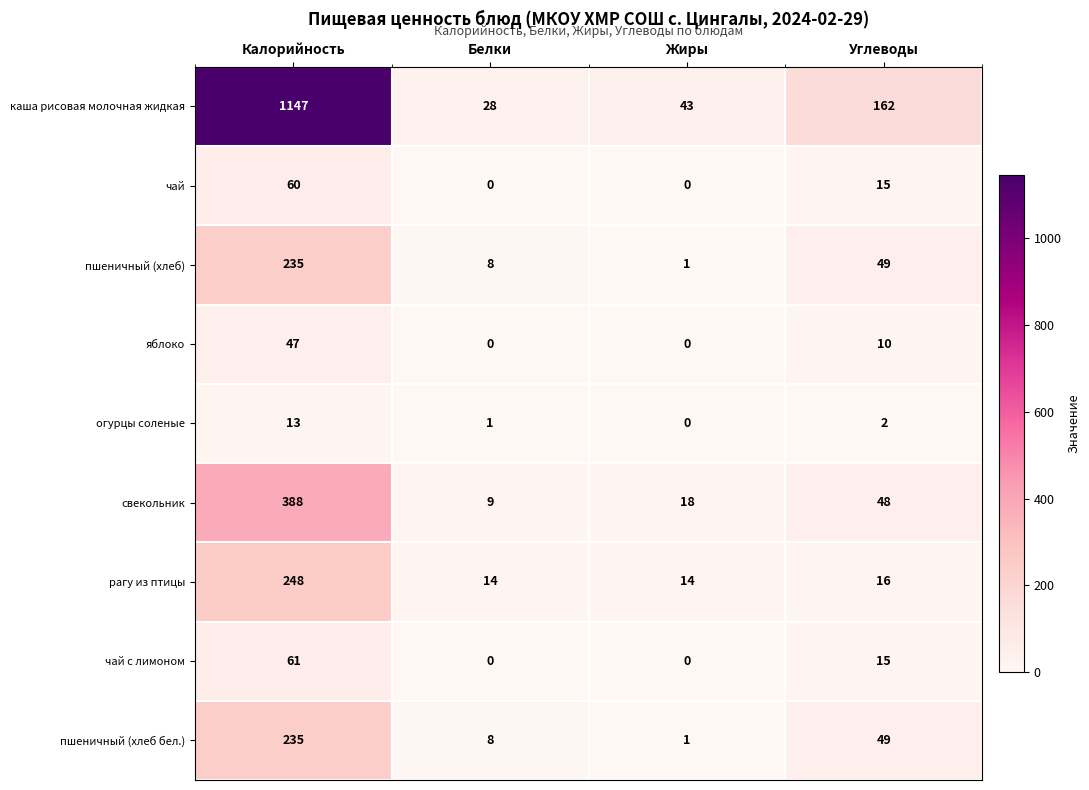

At which category does the chart reach its peak across all series?

Калорийность